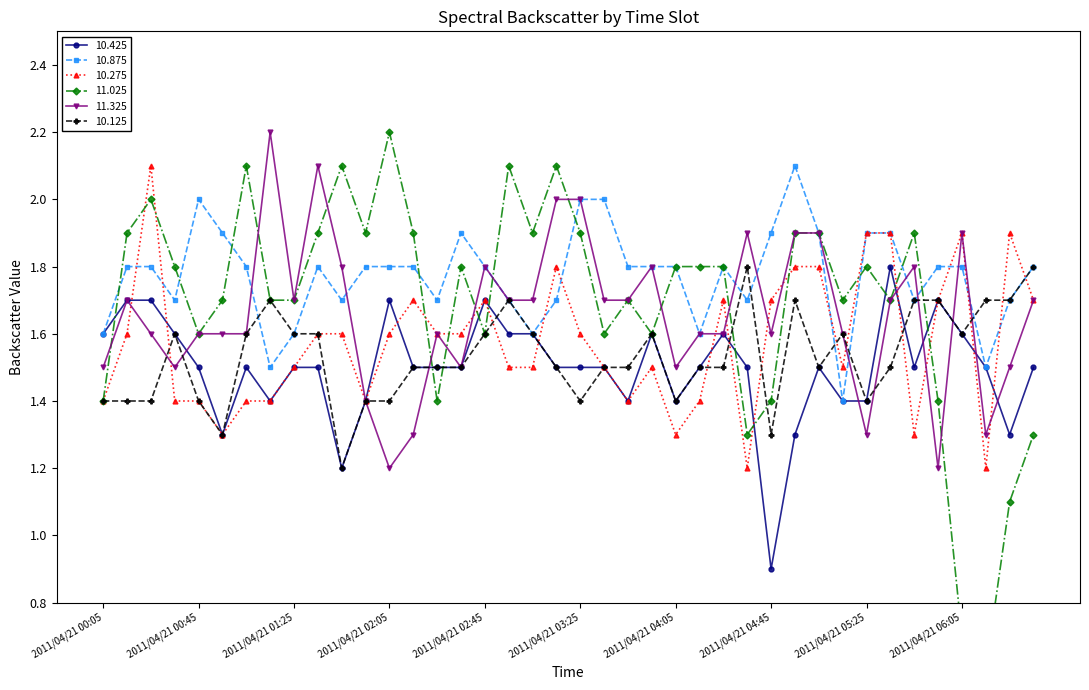

What is the value of the 10.275 point at the 9th from the left?

1.5